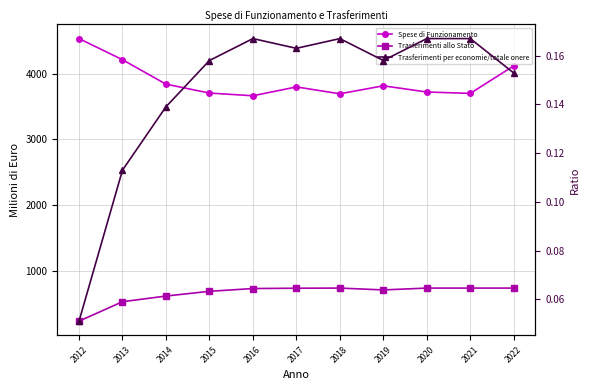

True or false: Trasferimenti per economie/totale onere and Spese di Funzionamento cross at least once.

False